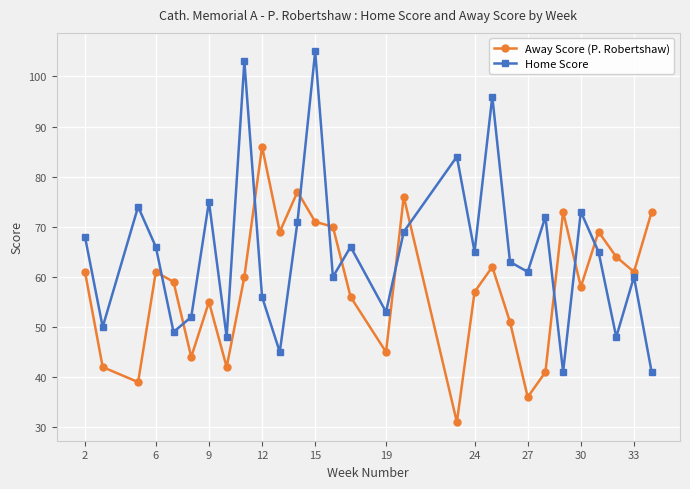

How many interior local peaks does the Away Score (P. Robertshaw) series have?

8